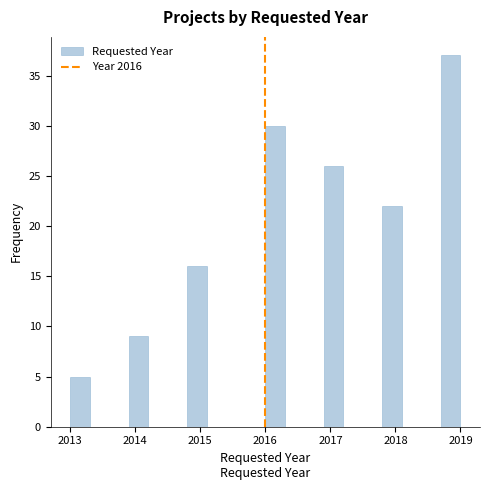

Around what value on the x-axis is the tallest bar? Give the approximate position of its centre, as read against the axis.

2018.9